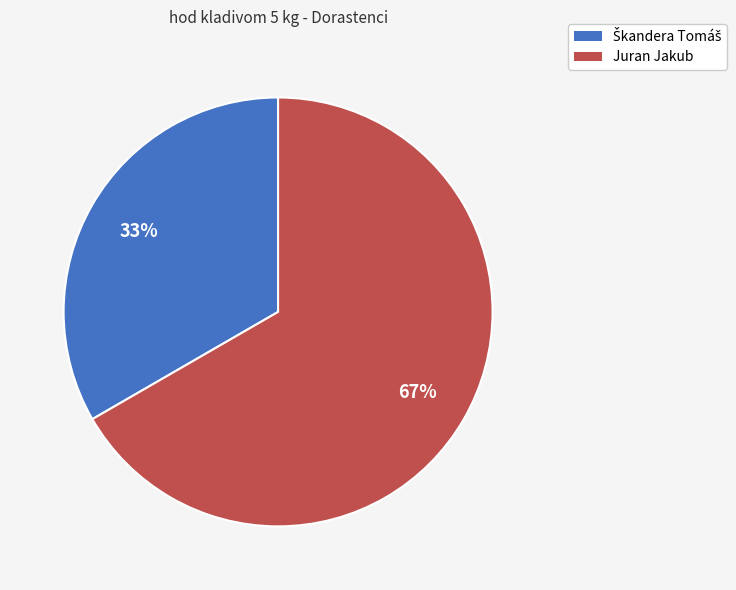

Is Juran Jakub the majority of the pie?

Yes